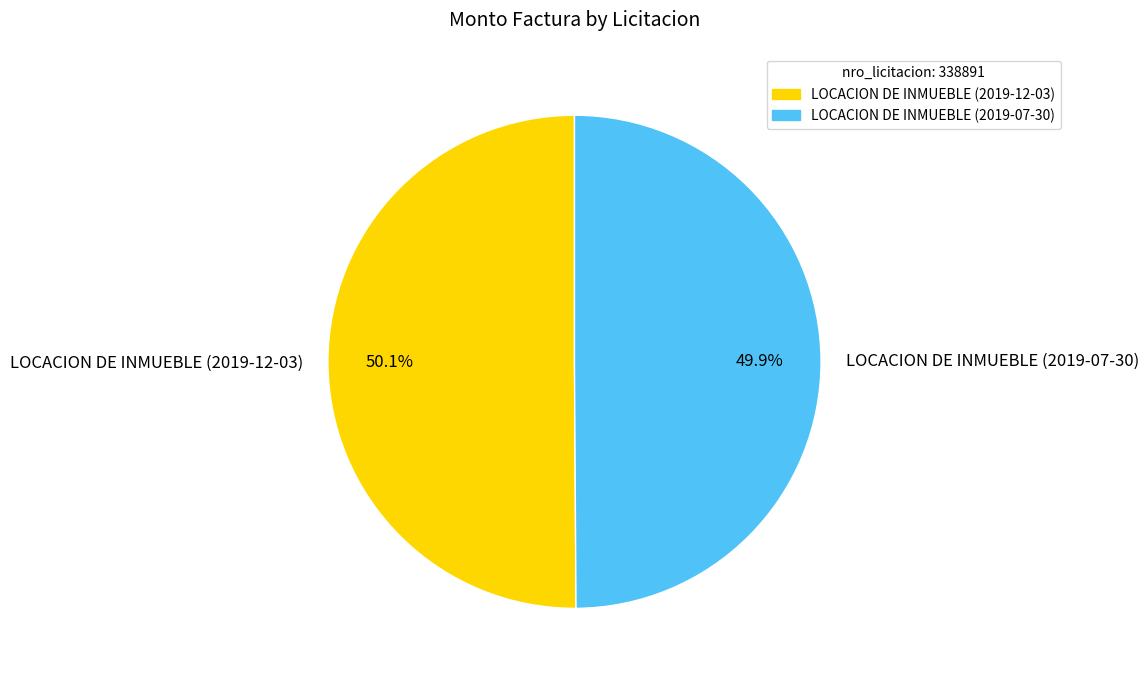

To the nearest percent, what portion does LOCACION DE INMUEBLE (2019-12-03) represent?

50%